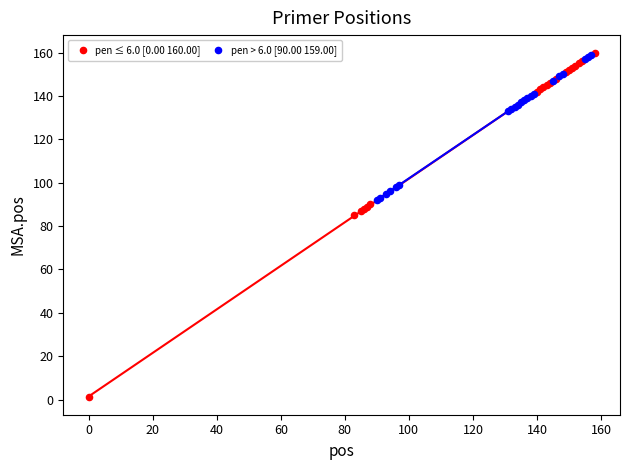

What are all the series names shown in the legend?

pen ≤ 6.0 [0.00 160.00], pen > 6.0 [90.00 159.00]